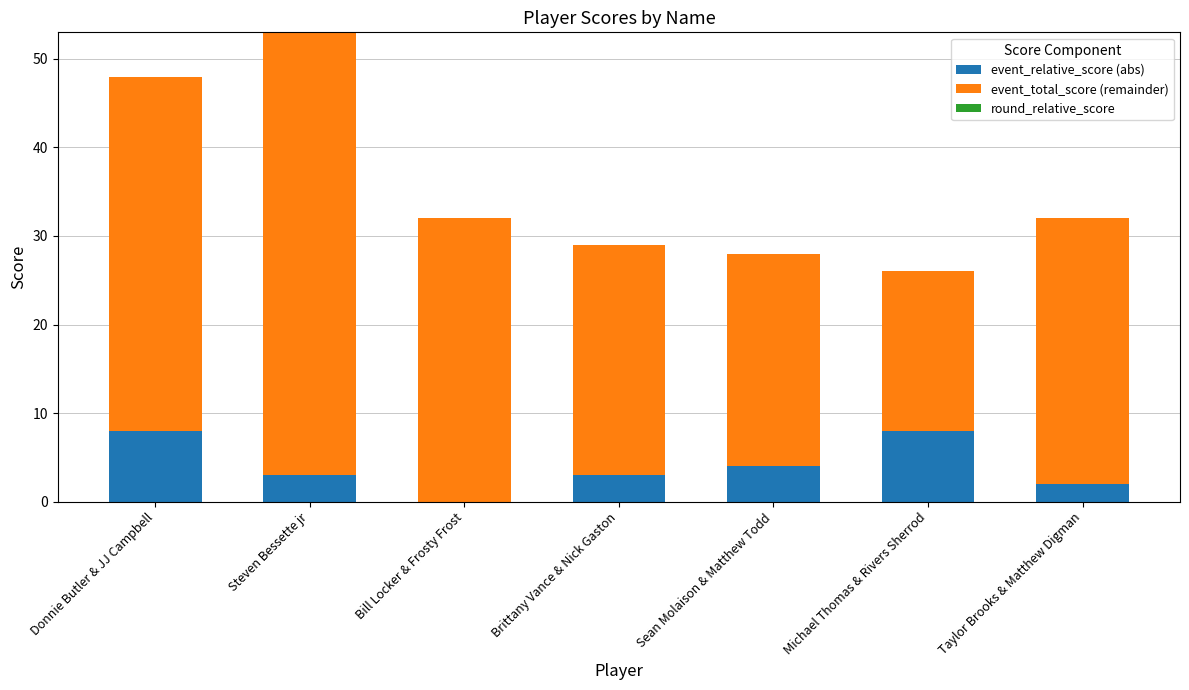

Is it true that event_relative_score (abs) equals 3 at Steven Bessette jr?

True